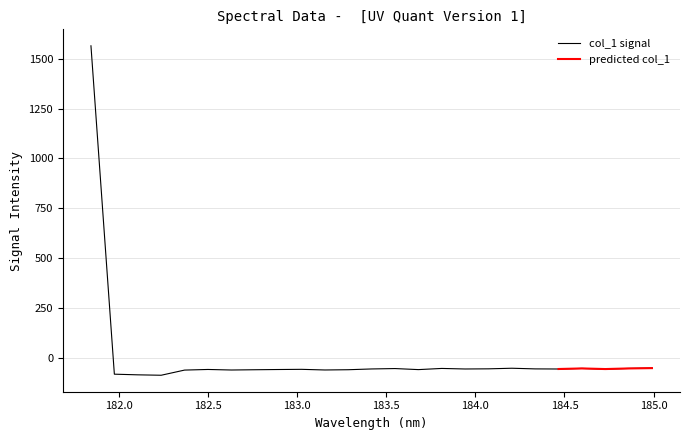

Between 184.9911297472 and 183.0238743082, which is larger?

184.9911297472